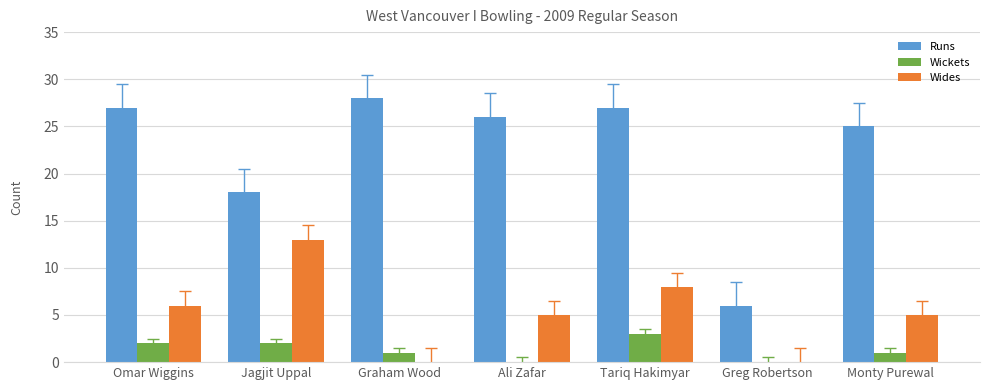

What is the sum of all Wides values?

37